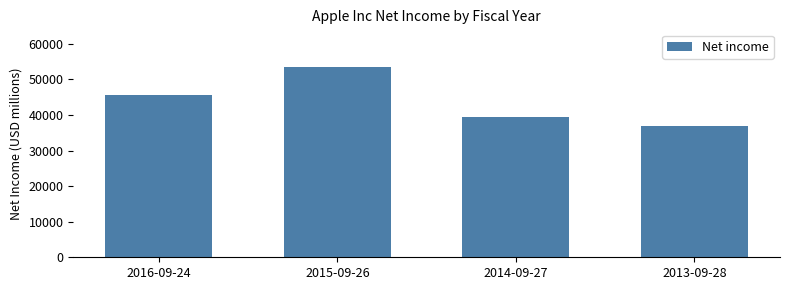

Reading left to right, extract all data points from this chart.

2016-09-24=45687	2015-09-26=53394	2014-09-27=39510	2013-09-28=37037